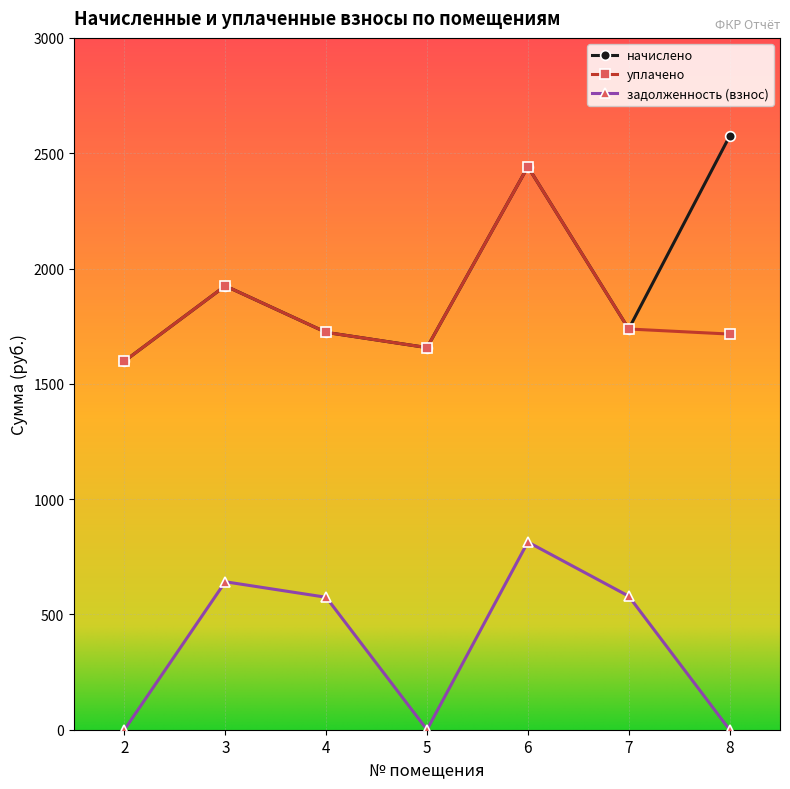

At which label does начислено reach its peak?

8